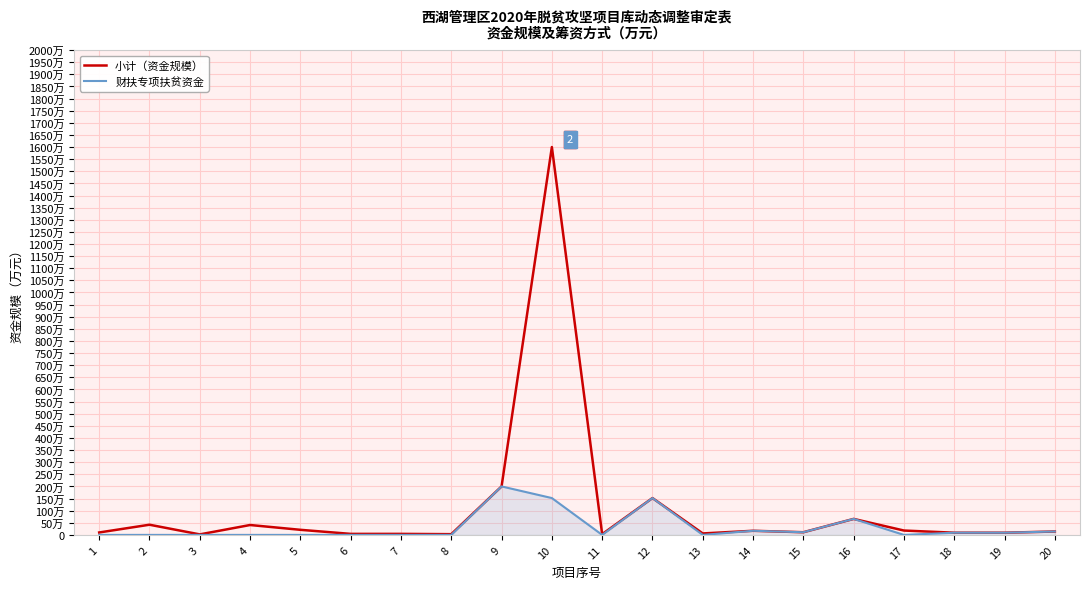

Is this an area chart (filled region under the line)?

Yes